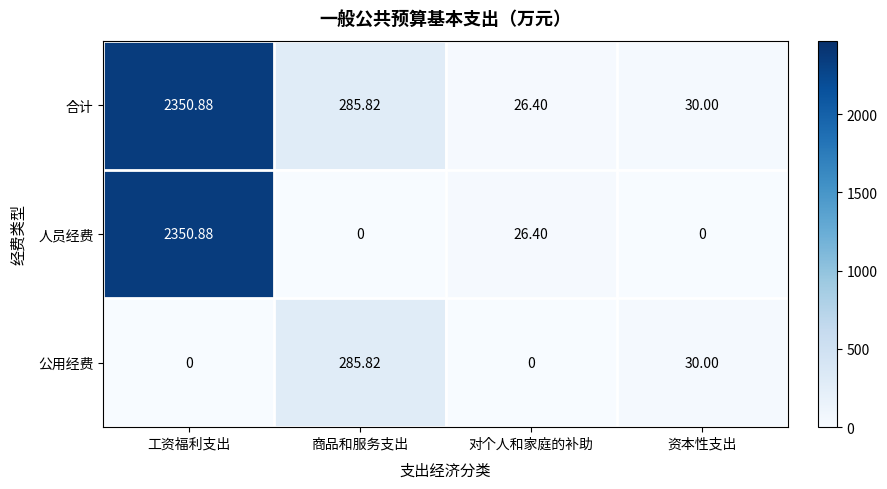

How many data points does each series have?

4